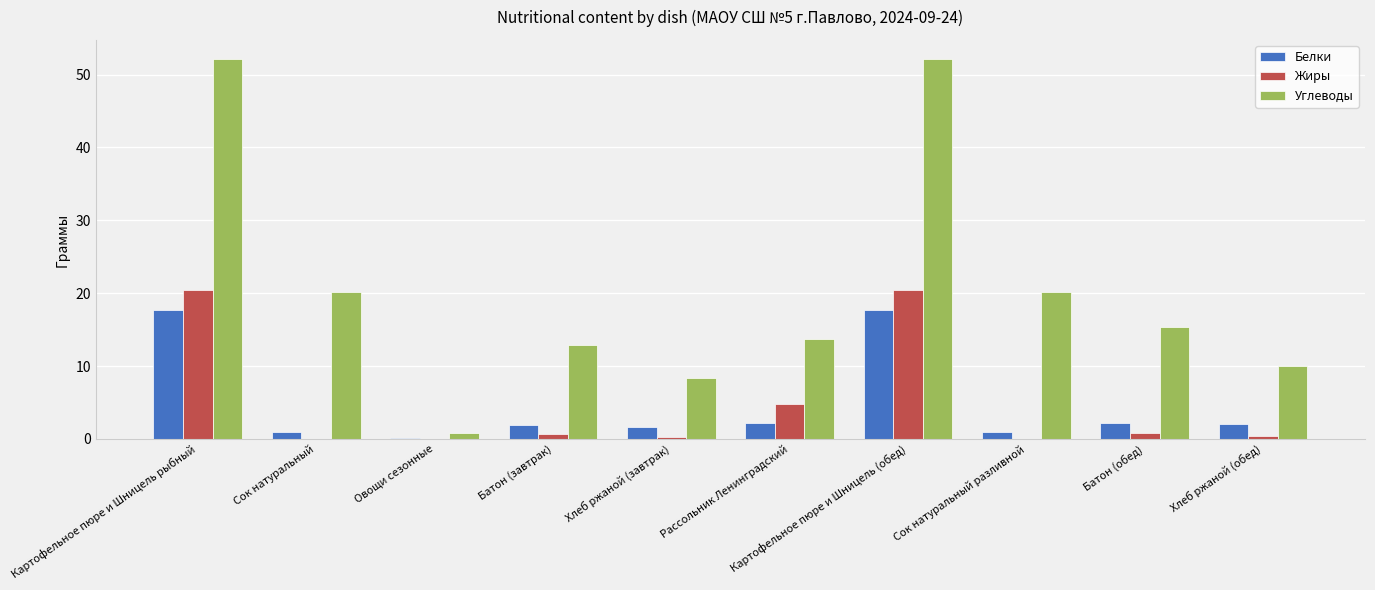

Which series has the largest total across all categories?

Углеводы